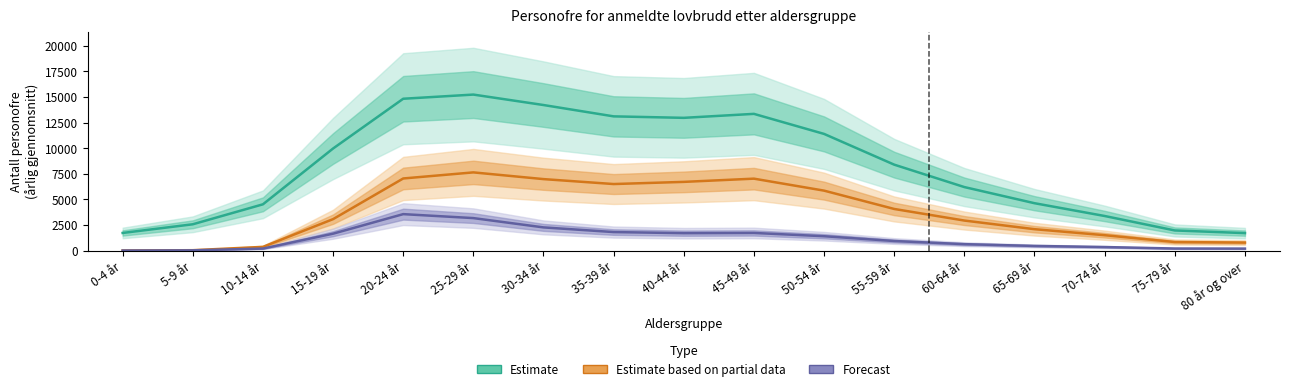

How many lines are shown in the chart?

3